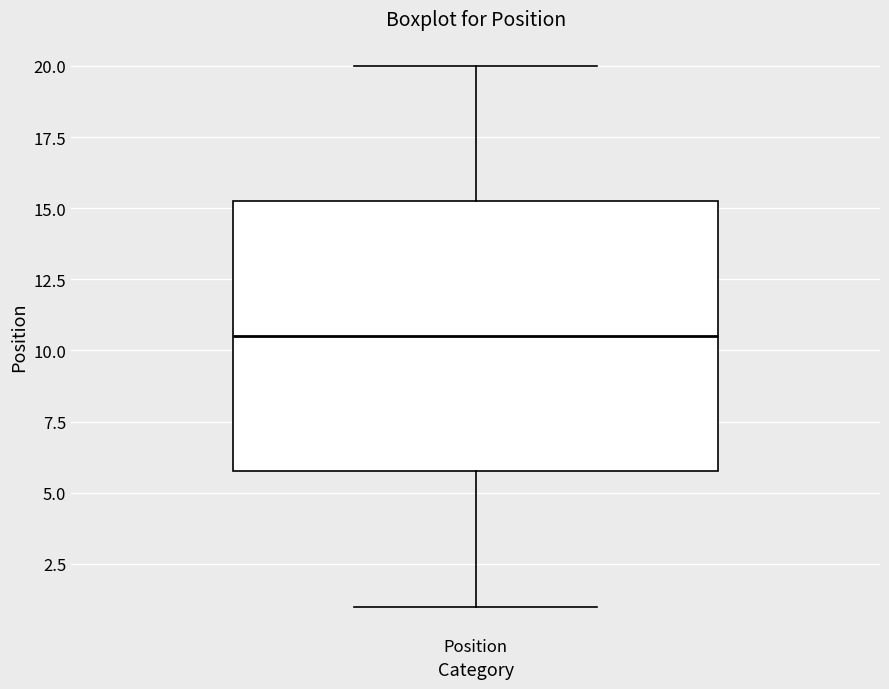

Transcribe this box plot: give where the median line is, the range the box spans, and where the two whiskers end, as read against the y-axis. The values are not printed on the chart, so give them approximately, as read against the axis.

median 10.5, box 6.0 to 15.5, whiskers 1.0 to 20.0